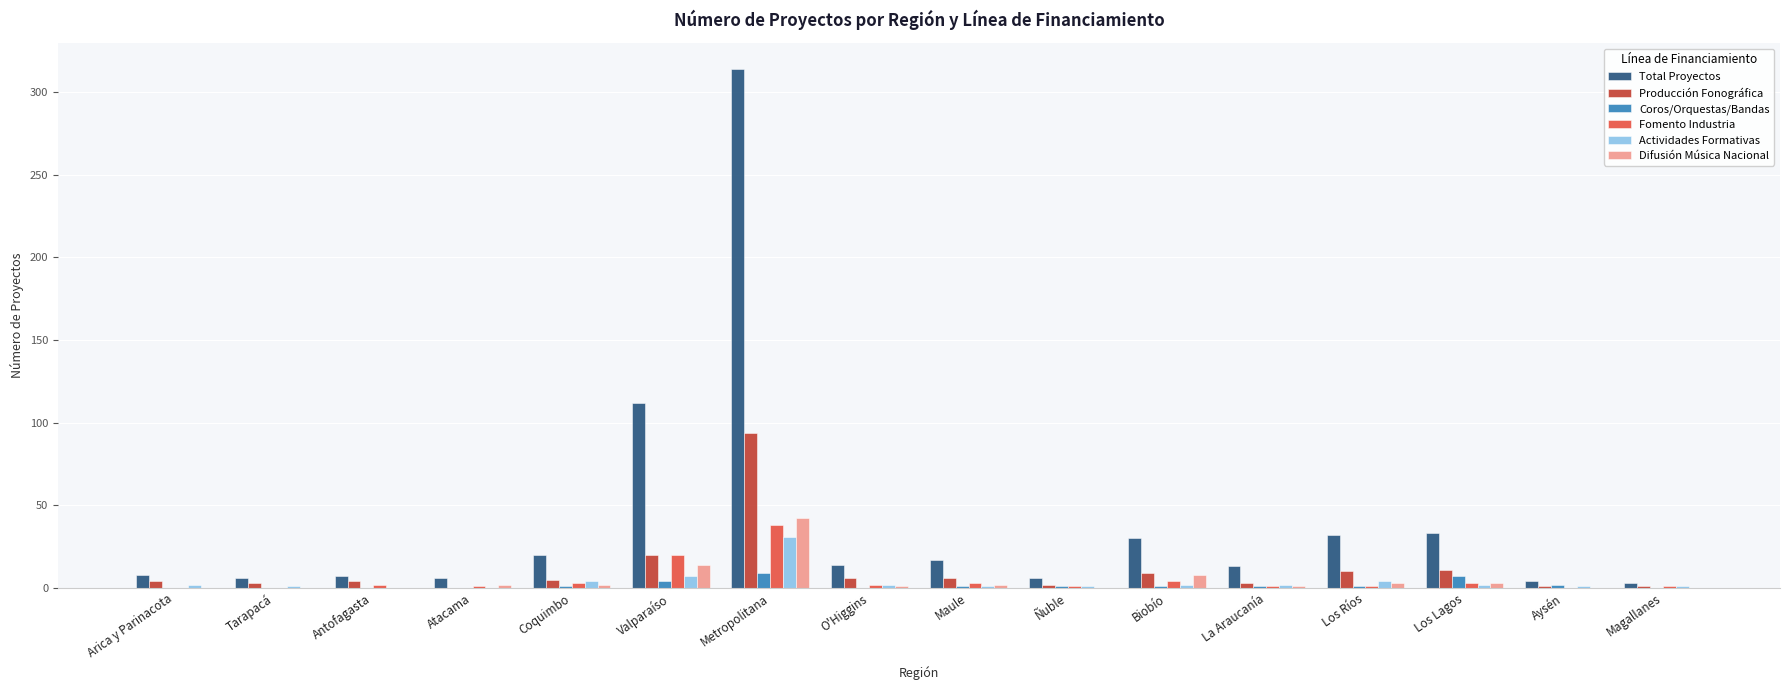

What are all the series names shown in the legend?

Total Proyectos, Producción Fonográfica, Coros/Orquestas/Bandas, Fomento Industria, Actividades Formativas, Difusión Música Nacional